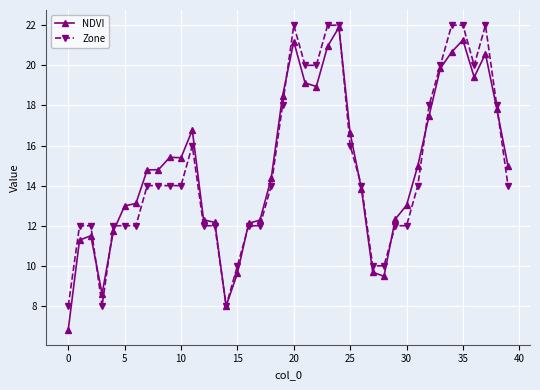

At how many categories does at least one series exceed 9?

37